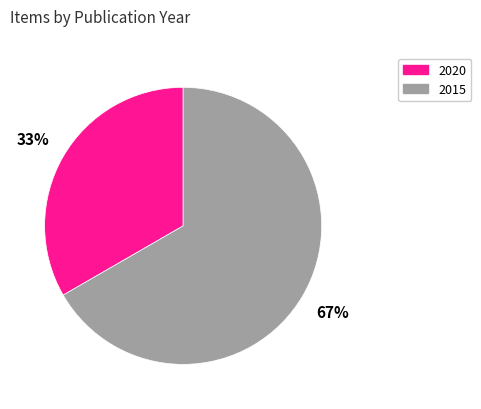

Does any single category account for the majority?

Yes